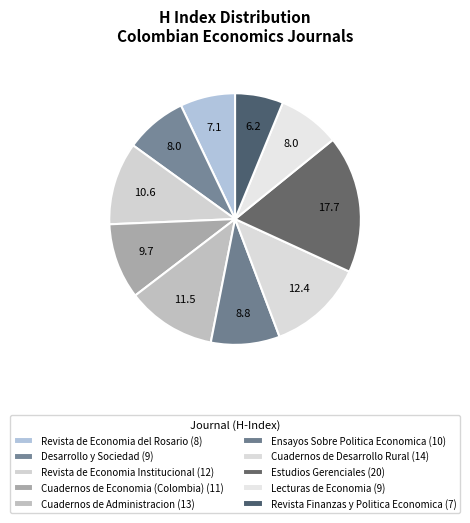

How many slices are in this pie chart?

10